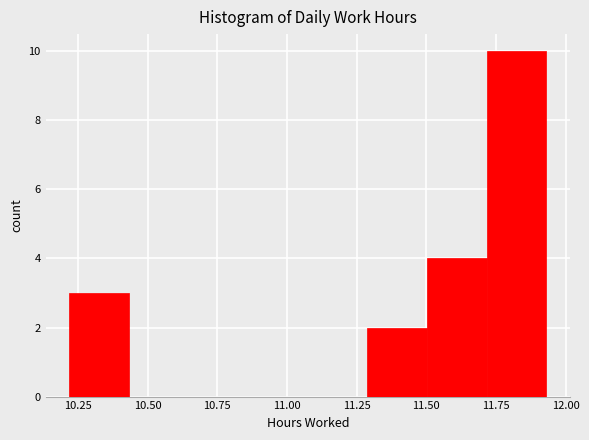

Over which range of the x-axis is the bar tallest?

11.70 to 11.95